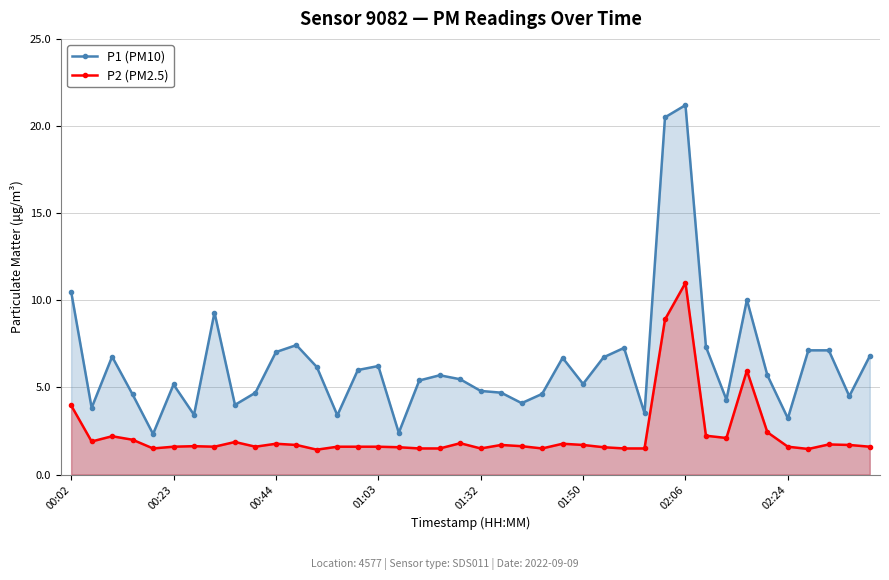

What is the sum of all P2 (PM2.5) values?

91.0